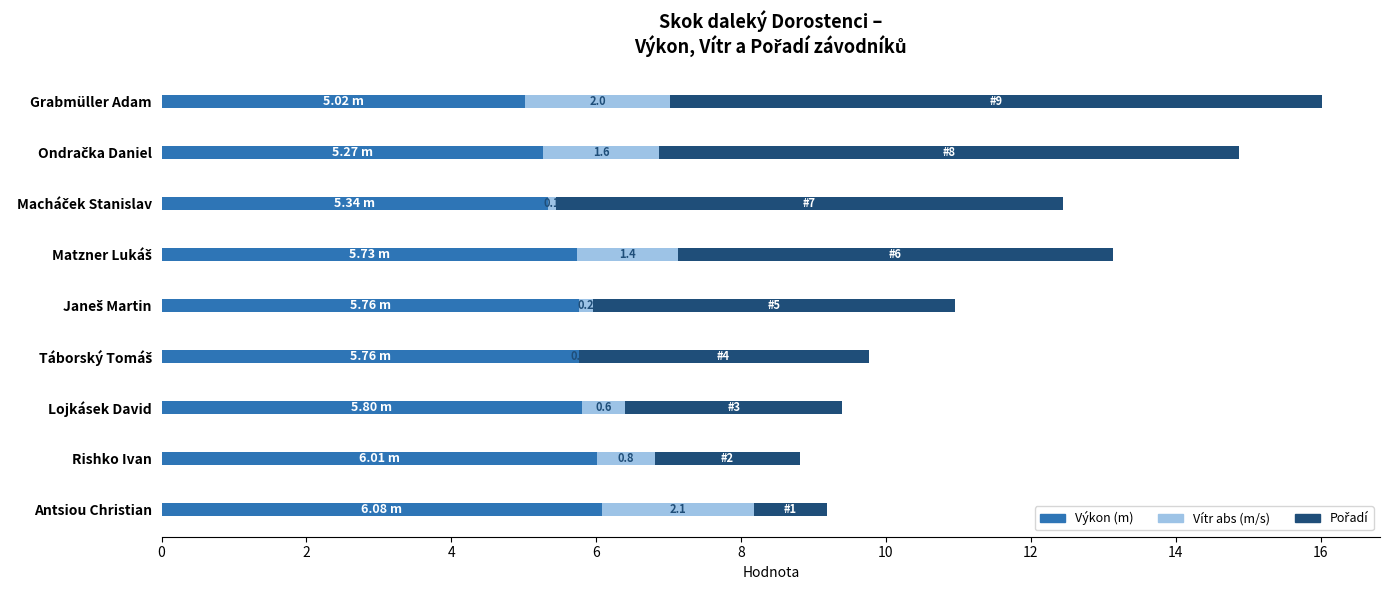

At which category is the sum across all series the highest?

Grabmüller Adam